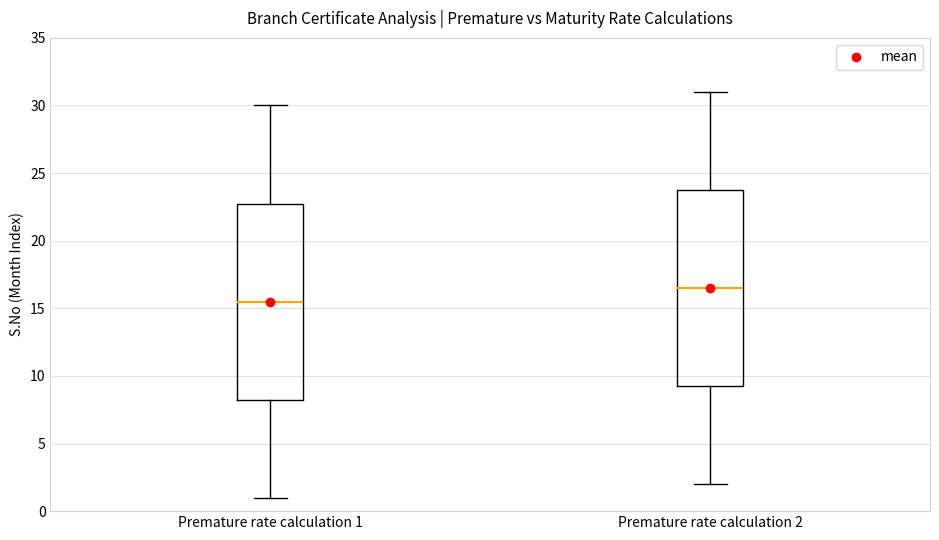

Reading left to right, transcribe this box plot: for each box, give where its median line is, the range the box spans, and where its two whiskers end, as read against the y-axis. The values are not printed on the chart, so give them approximately, as read against the axis.

Premature rate calculation 1: median 15.5, box 8.5 to 23.0, whiskers 1.0 to 30.0
Premature rate calculation 2: median 16.5, box 9.5 to 24.0, whiskers 2.0 to 31.0